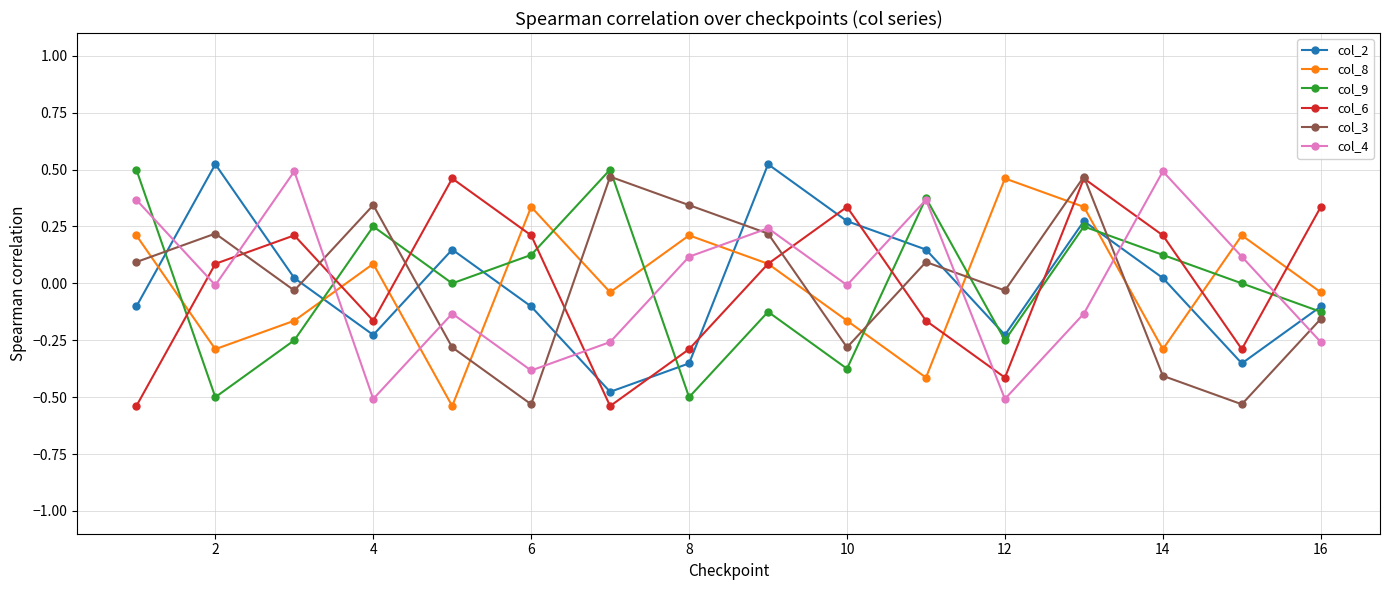

Count the number of data series in this chart.

6